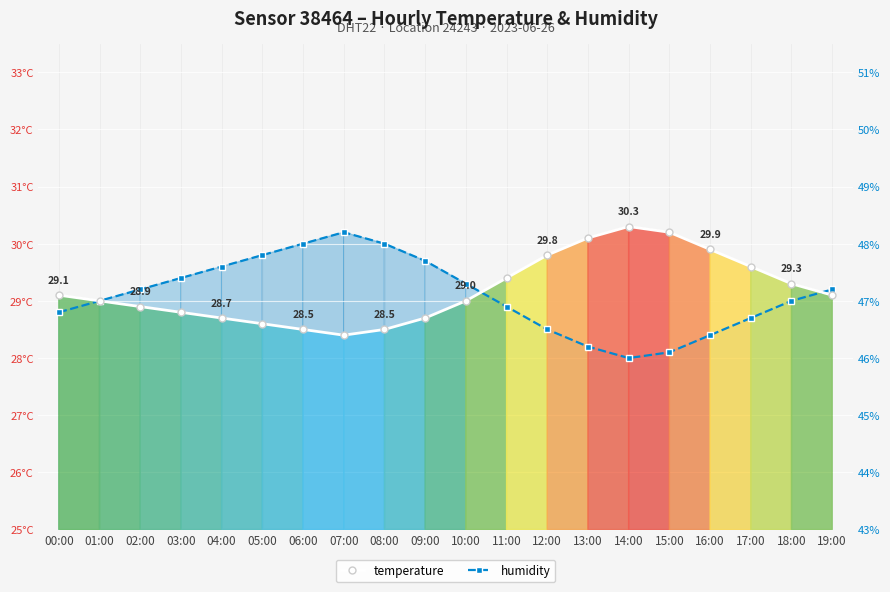

Where is humidity nearest to the value 29?

01:00